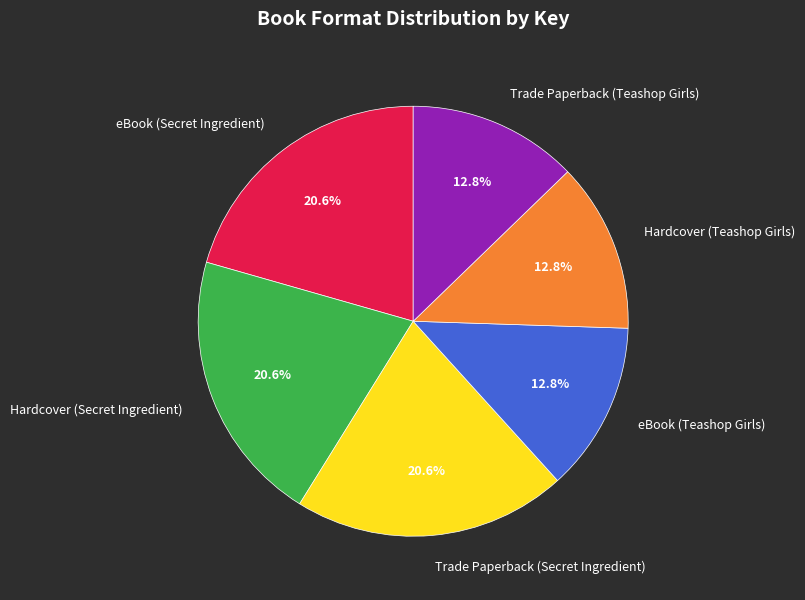

Approximately how many times larger is the value at Hardcover (Teashop Girls) compared to eBook (Teashop Girls)?

1.0